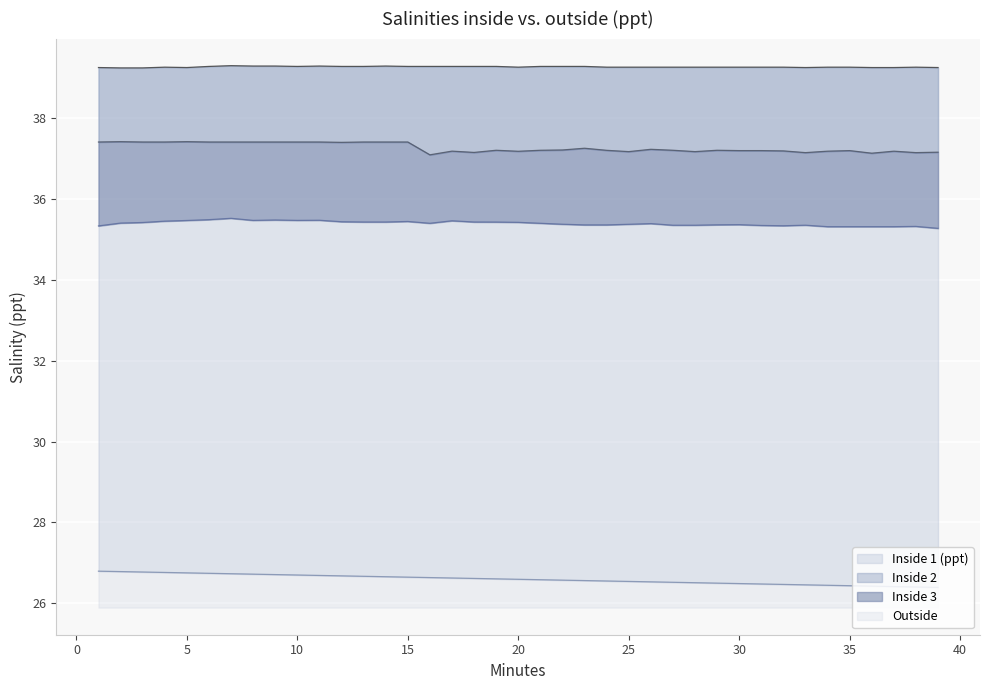

Reading left to right, transcribe all the data shown in this chart.

Inside 1 (ppt): 1=39.3	2=39.2	3=39.2	4=39.3	5=39.3	6=39.3	7=39.3	8=39.3	9=39.3	10=39.3	11=39.3	12=39.3	13=39.3	14=39.3	15=39.3	16=39.3	17=39.3	18=39.3	19=39.3	20=39.3	21=39.3	22=39.3	23=39.3	24=39.3	25=39.3	26=39.3	27=39.3	28=39.3	29=39.3	30=39.3	31=39.3	32=39.3	33=39.3	34=39.3	35=39.3	36=39.3	37=39.3	38=39.3	39=39.3
Inside 2: 1=37.4	2=37.4	3=37.4	4=37.4	5=37.4	6=37.4	7=37.4	8=37.4	9=37.4	10=37.4	11=37.4	12=37.4	13=37.4	14=37.4	15=37.4	16=37.1	17=37.2	18=37.2	19=37.2	20=37.2	21=37.2	22=37.2	23=37.3	24=37.2	25=37.2	26=37.2	27=37.2	28=37.2	29=37.2	30=37.2	31=37.2	32=37.2	33=37.1	34=37.2	35=37.2	36=37.1	37=37.2	38=37.1	39=37.2
Inside 3: 1=35.3	2=35.4	3=35.4	4=35.5	5=35.5	6=35.5	7=35.5	8=35.5	9=35.5	10=35.5	11=35.5	12=35.4	13=35.4	14=35.4	15=35.4	16=35.4	17=35.5	18=35.4	19=35.4	20=35.4	21=35.4	22=35.4	23=35.4	24=35.4	25=35.4	26=35.4	27=35.4	28=35.4	29=35.4	30=35.4	31=35.3	32=35.3	33=35.4	34=35.3	35=35.3	36=35.3	37=35.3	38=35.3	39=35.3
Outside: 1=26.8	2=26.8	3=26.8	4=26.8	5=26.8	6=26.7	7=26.7	8=26.7	9=26.7	10=26.7	11=26.7	12=26.7	13=26.7	14=26.7	15=26.6	16=26.6	17=26.6	18=26.6	19=26.6	20=26.6	21=26.6	22=26.6	23=26.6	24=26.6	25=26.5	26=26.5	27=26.5	28=26.5	29=26.5	30=26.5	31=26.5	32=26.5	33=26.5	34=26.4	35=26.4	36=26.4	37=26.4	38=26.4	39=26.4